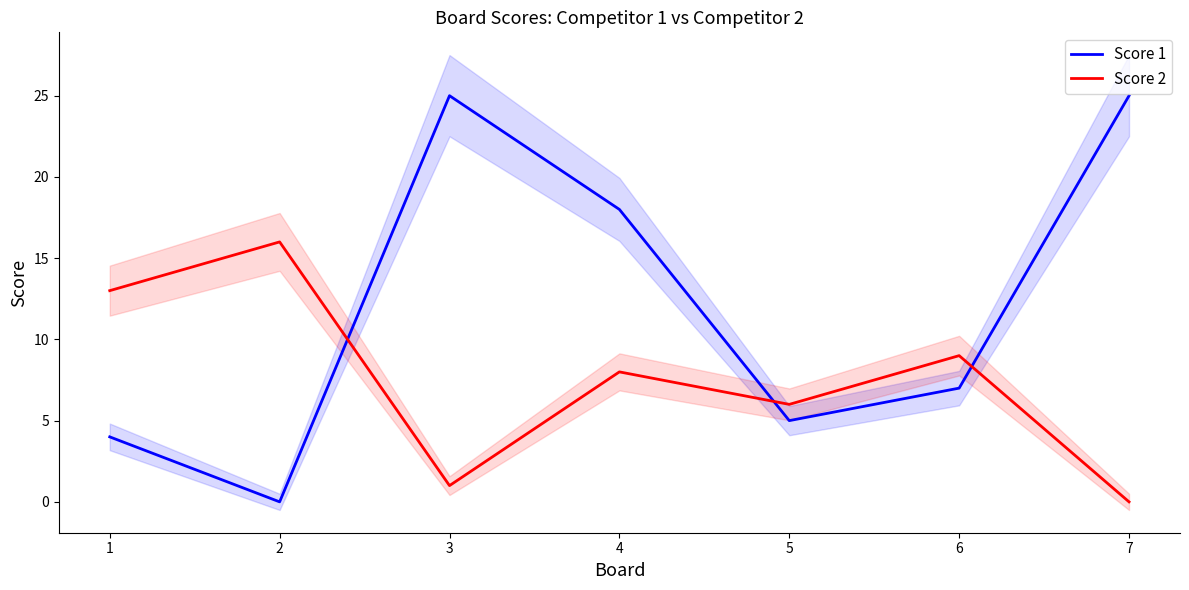

Which series has the largest total across all categories?

Score 1